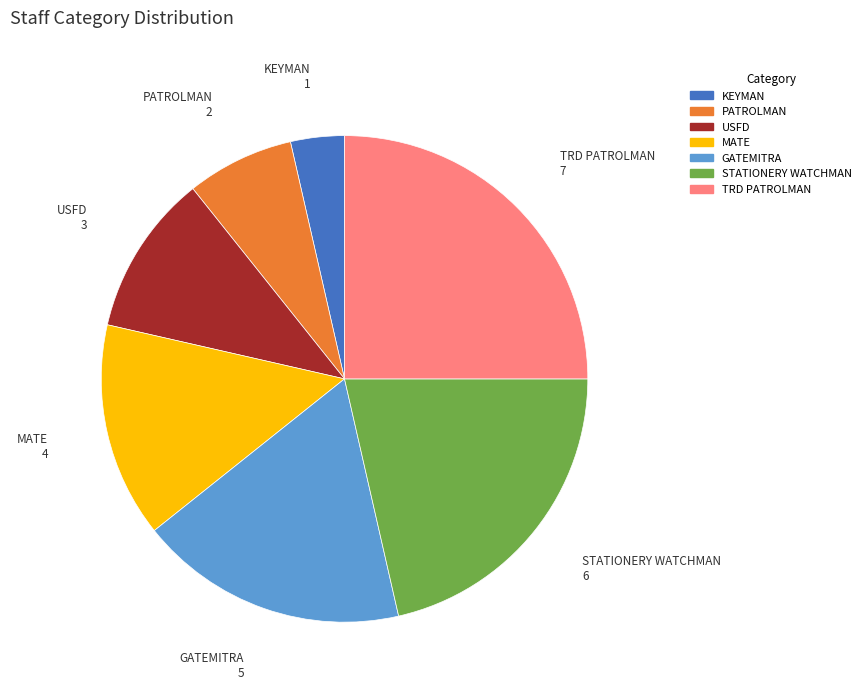

Approximately how many times larger is the value at GATEMITRA compared to TRD PATROLMAN?

0.7